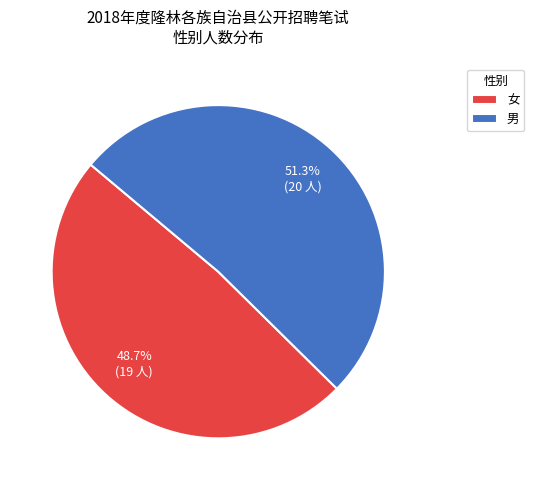

Between 女 and 男, which is larger?

男